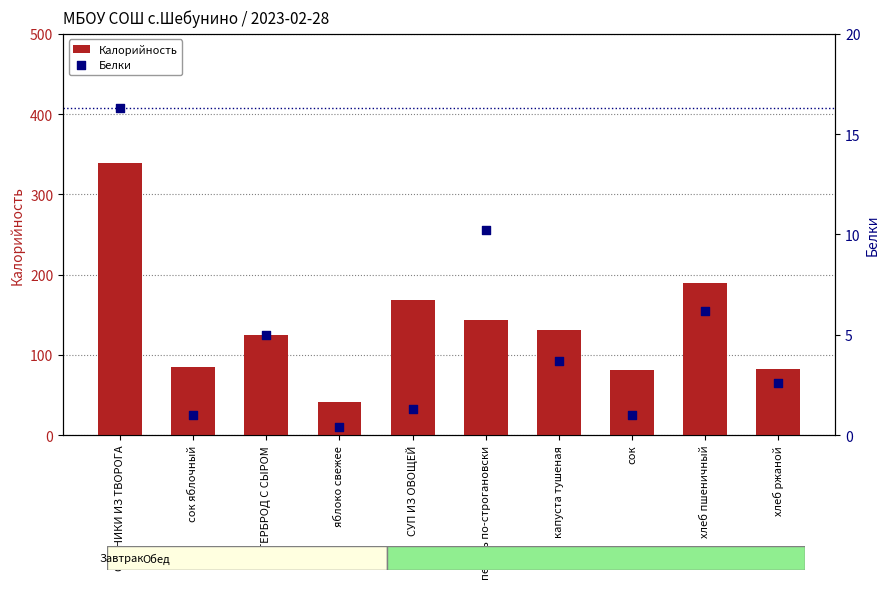

Is the value of Калорийность at СУП ИЗ ОВОЩЕЙ greater than the value of Белки at БУТЕРБРОД С СЫРОМ?

Yes